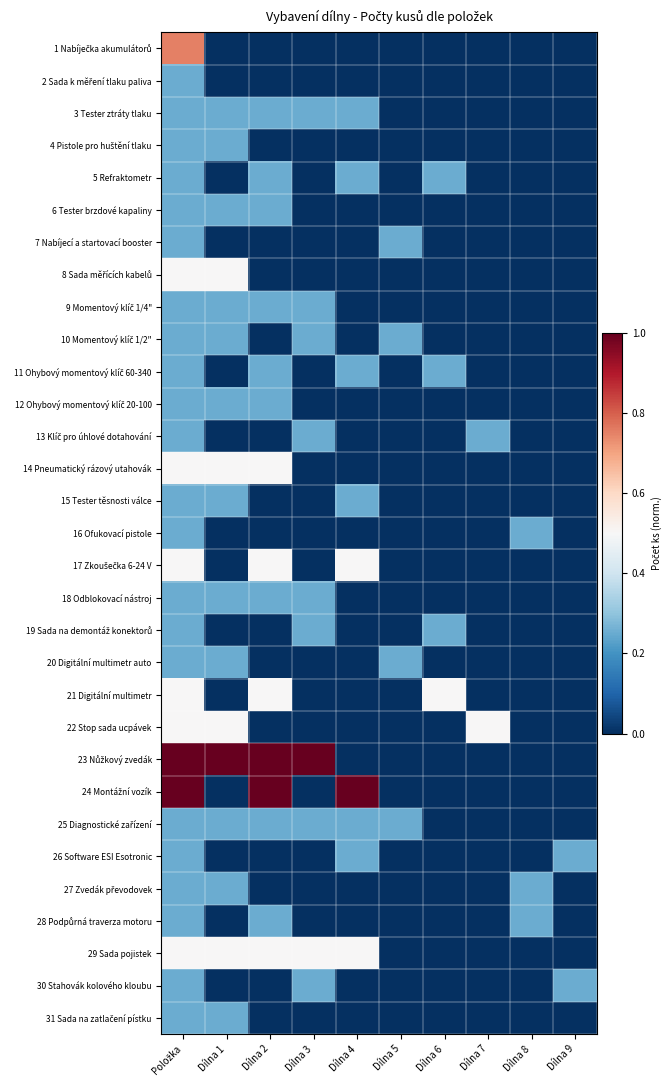

List the series in order of their peak value, lowest first.

2 Sada k měření tlaku paliva, 3 Tester ztráty tlaku, 4 Pistole pro huštění tlaku, 5 Refraktometr, 6 Tester brzdové kapaliny, 7 Nabíjecí a startovací booster, 9 Momentový klíč 1/4", 10 Momentový klíč 1/2", 11 Ohybový momentový klíč 60-340, 12 Ohybový momentový klíč 20-100, 13 Klíč pro úhlové dotahování, 15 Tester těsnosti válce, 16 Ofukovací pistole, 18 Odblokovací nástroj, 19 Sada na demontáž konektorů, 20 Digitální multimetr auto, 25 Diagnostické zařízení, 26 Software ESI Esotronic, 27 Zvedák převodovek, 28 Podpůrná traverza motoru, 30 Stahovák kolového kloubu, 31 Sada na zatlačení pístku, 8 Sada měřících kabelů, 14 Pneumatický rázový utahovák, 17 Zkoušečka 6-24 V, 21 Digitální multimetr, 22 Stop sada ucpávek, 29 Sada pojistek, 1 Nabíječka akumulátorů, 23 Nůžkový zvedák, 24 Montážní vozík